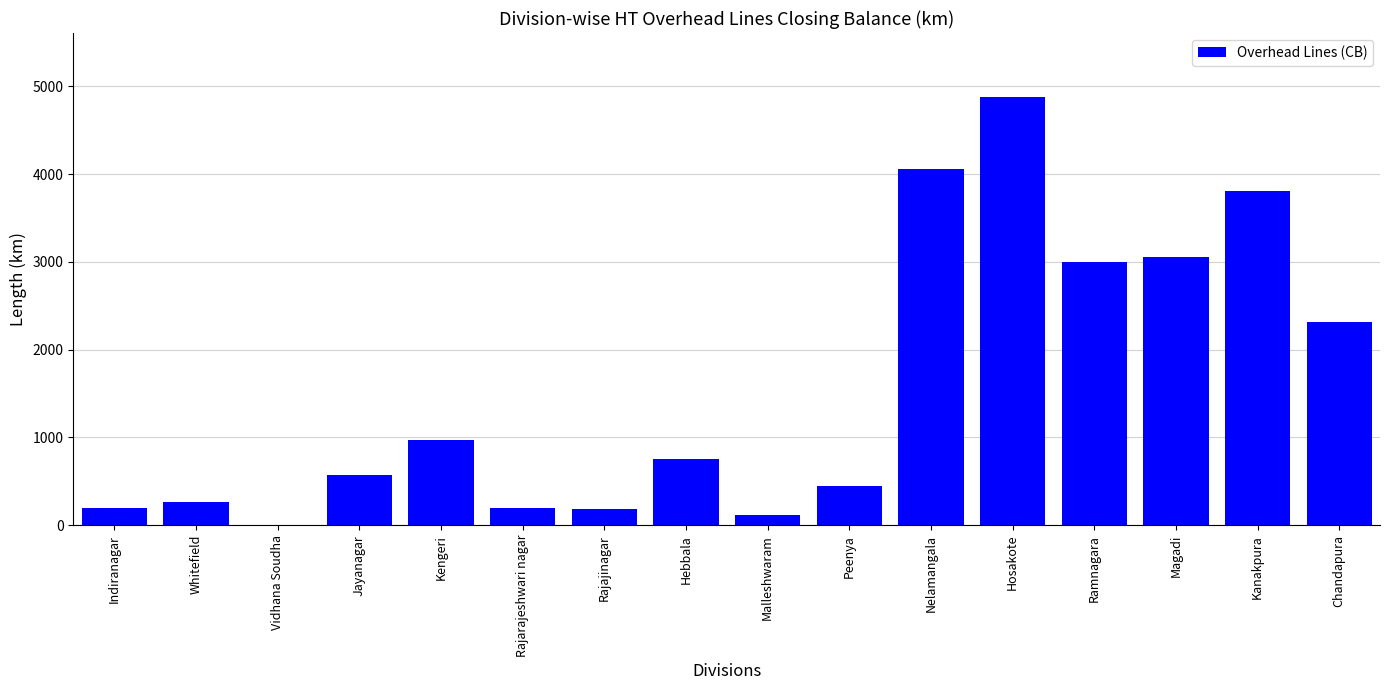

Which has a higher value, Malleshwaram or Nelamangala?

Nelamangala